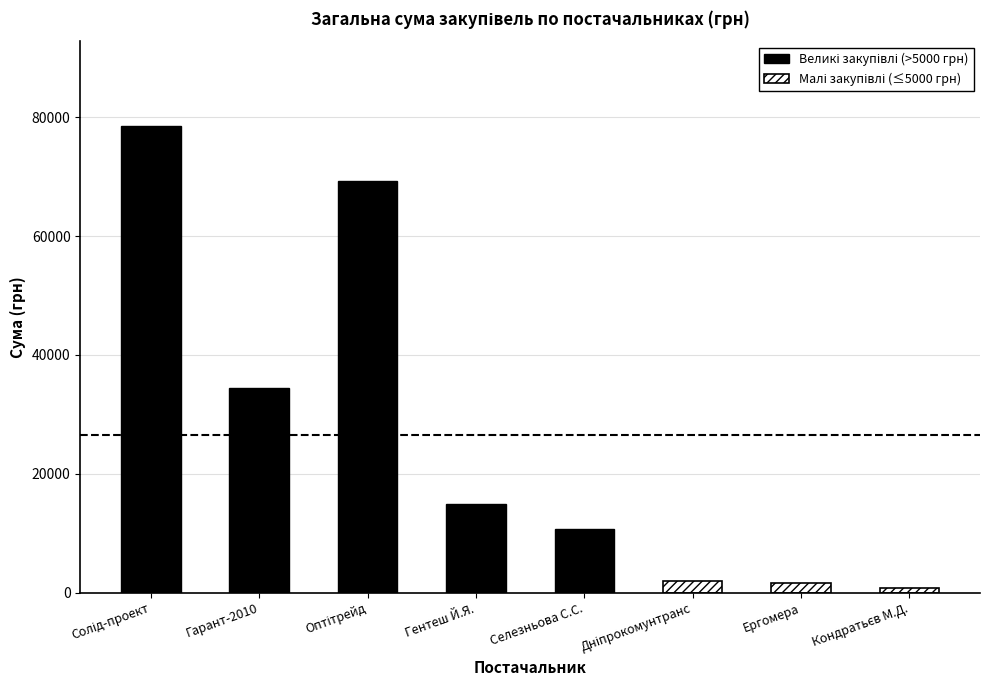

What is the spread (max minus min) of values at Оптітрейд?

69255.0